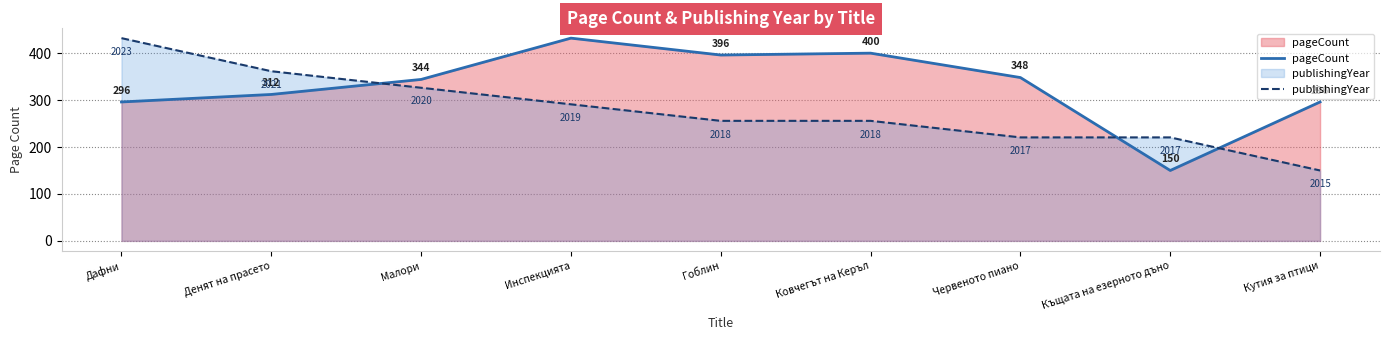

True or false: pageCount and publishingYear cross at least once.

True